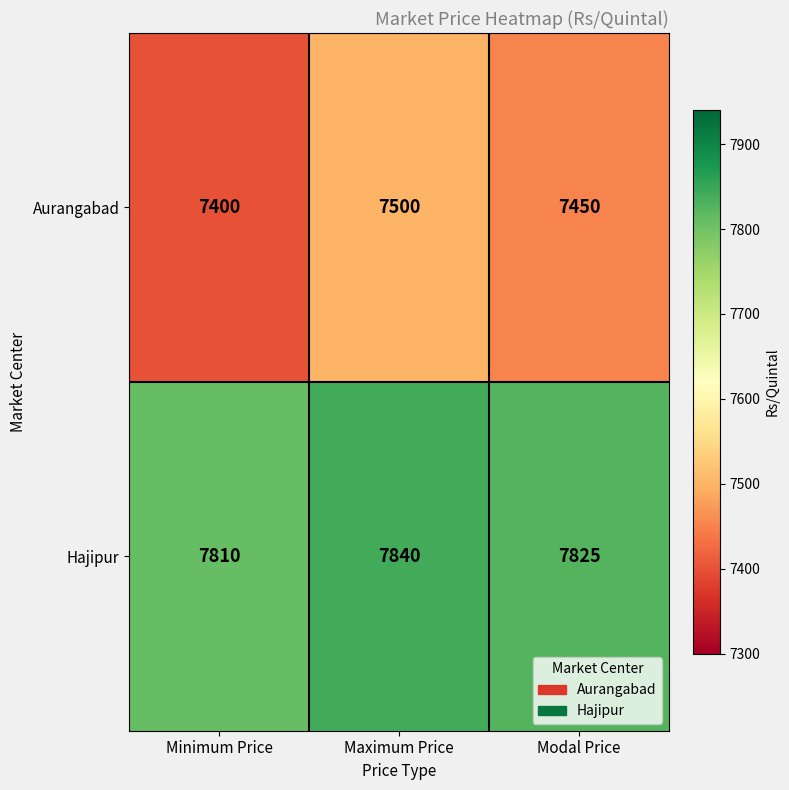

Where is Hajipur nearest to the value 7825?

Modal Price